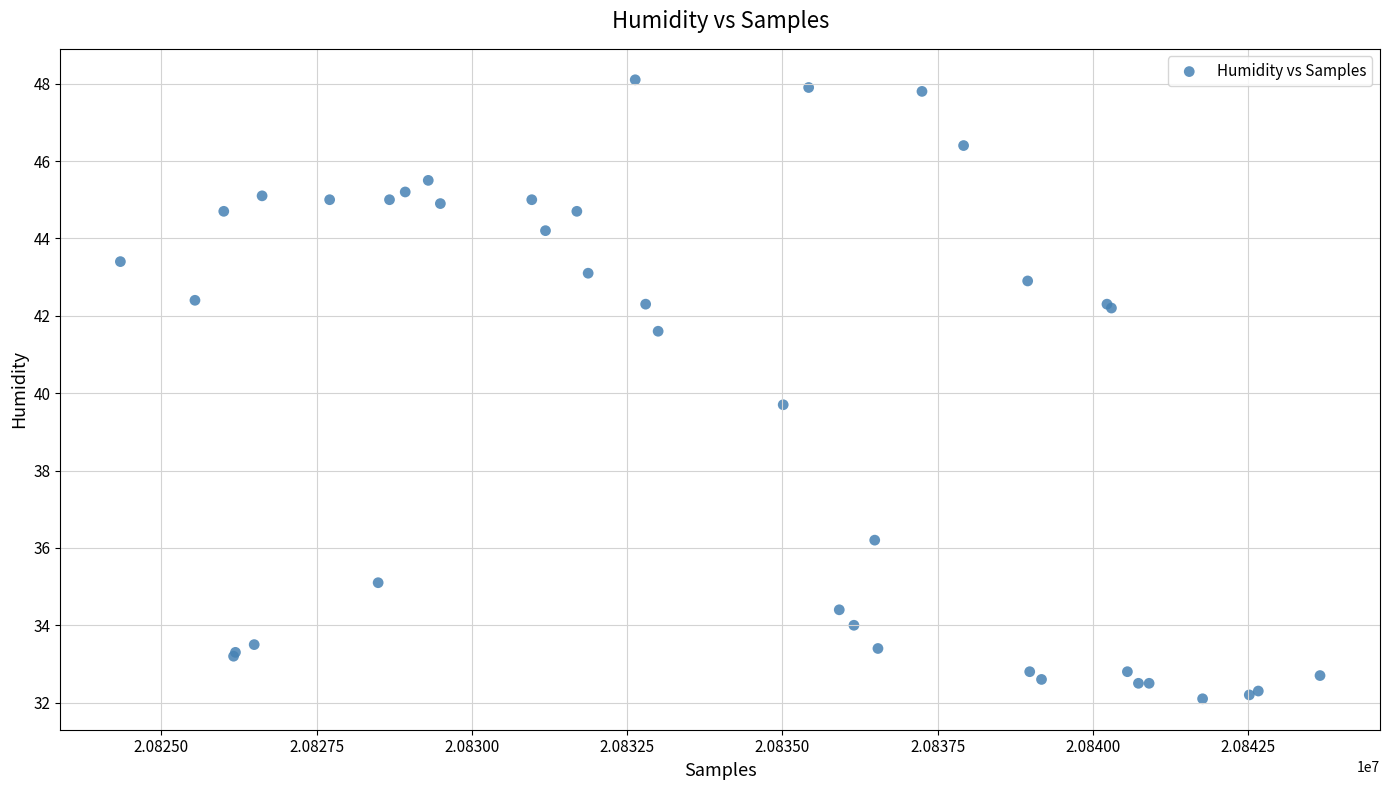

What Y value in the scatter plot is closest to 40?

39.7